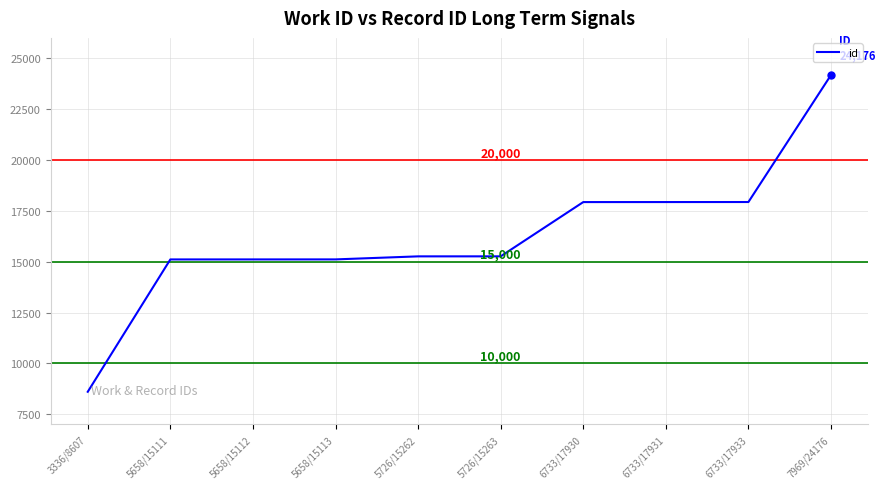

Between 5658/15113 and 7969/24176, which is larger?

7969/24176